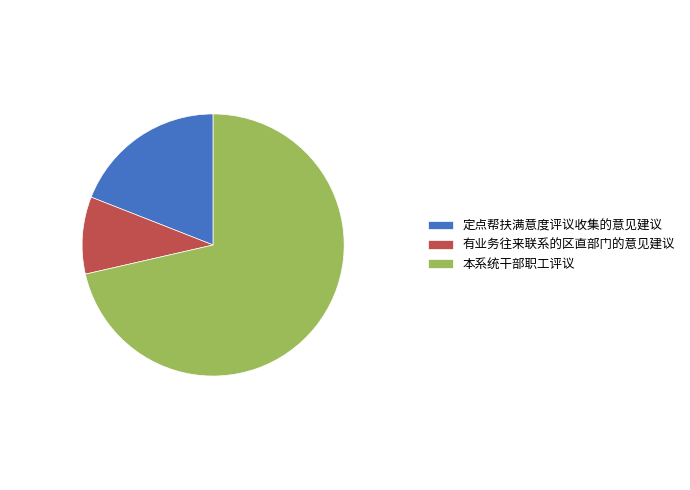

Do 有业务往来联系的区直部门的意见建议 and 本系统干部职工评议 together represent more than half of the pie?

Yes